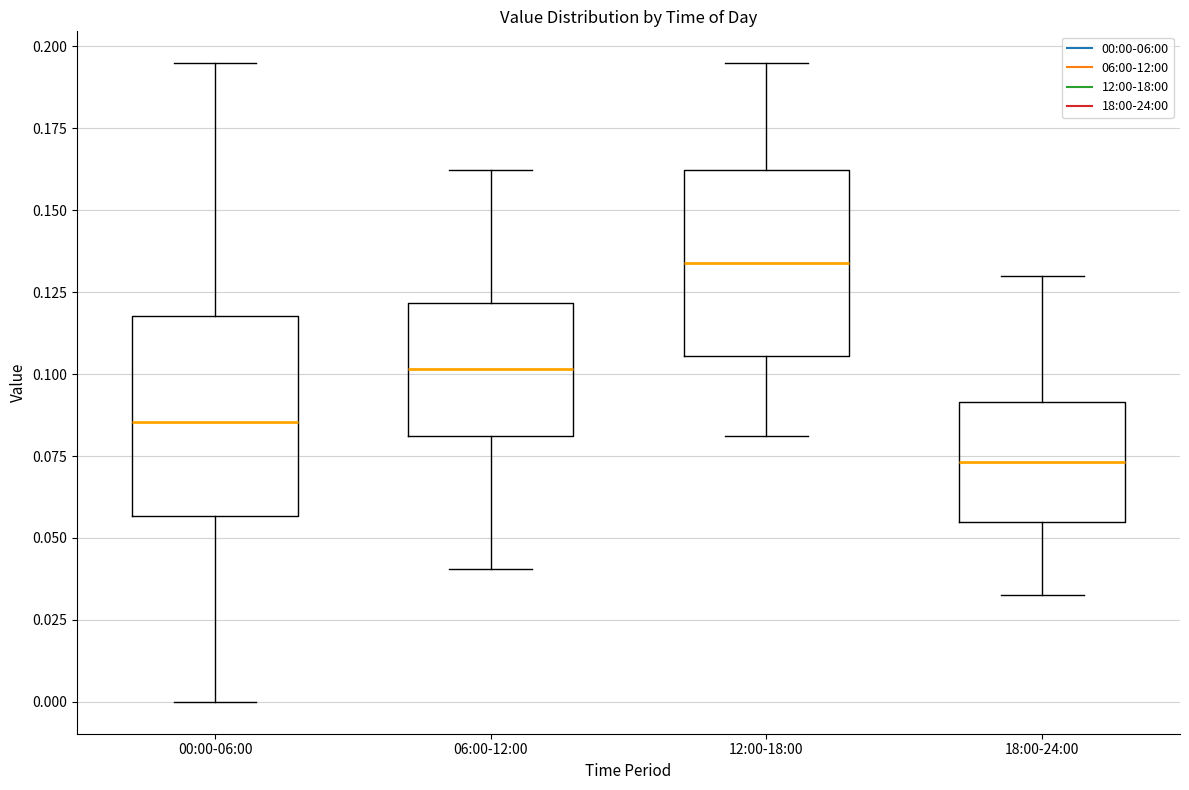

Reading left to right, read every box against the y-axis: the position of its median line, the range the box covers, and the ends of its whiskers. The values are not printed on the chart, so give them approximately, as read against the axis.

00:00-06:00: median 0.085, box 0.055 to 0.120, whiskers 0.000 to 0.195
06:00-12:00: median 0.100, box 0.080 to 0.120, whiskers 0.040 to 0.160
12:00-18:00: median 0.135, box 0.105 to 0.160, whiskers 0.080 to 0.195
18:00-24:00: median 0.075, box 0.055 to 0.090, whiskers 0.030 to 0.130